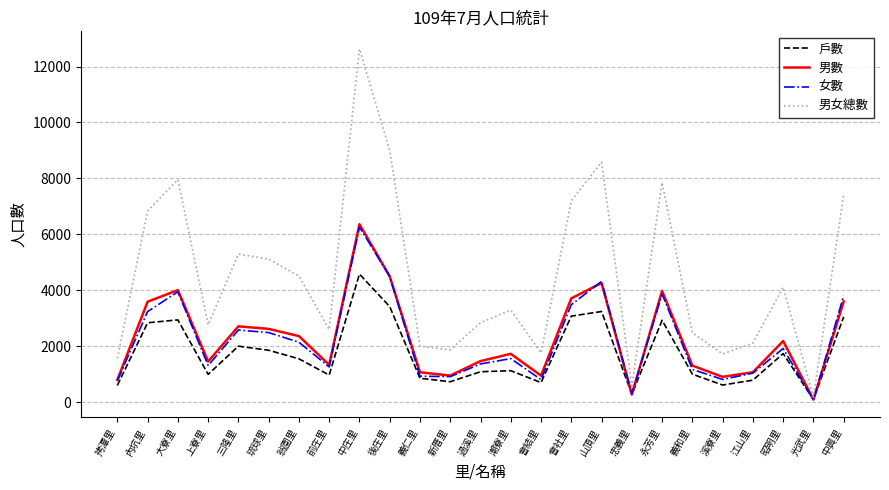

What is the maximum value for 戶數?

4583